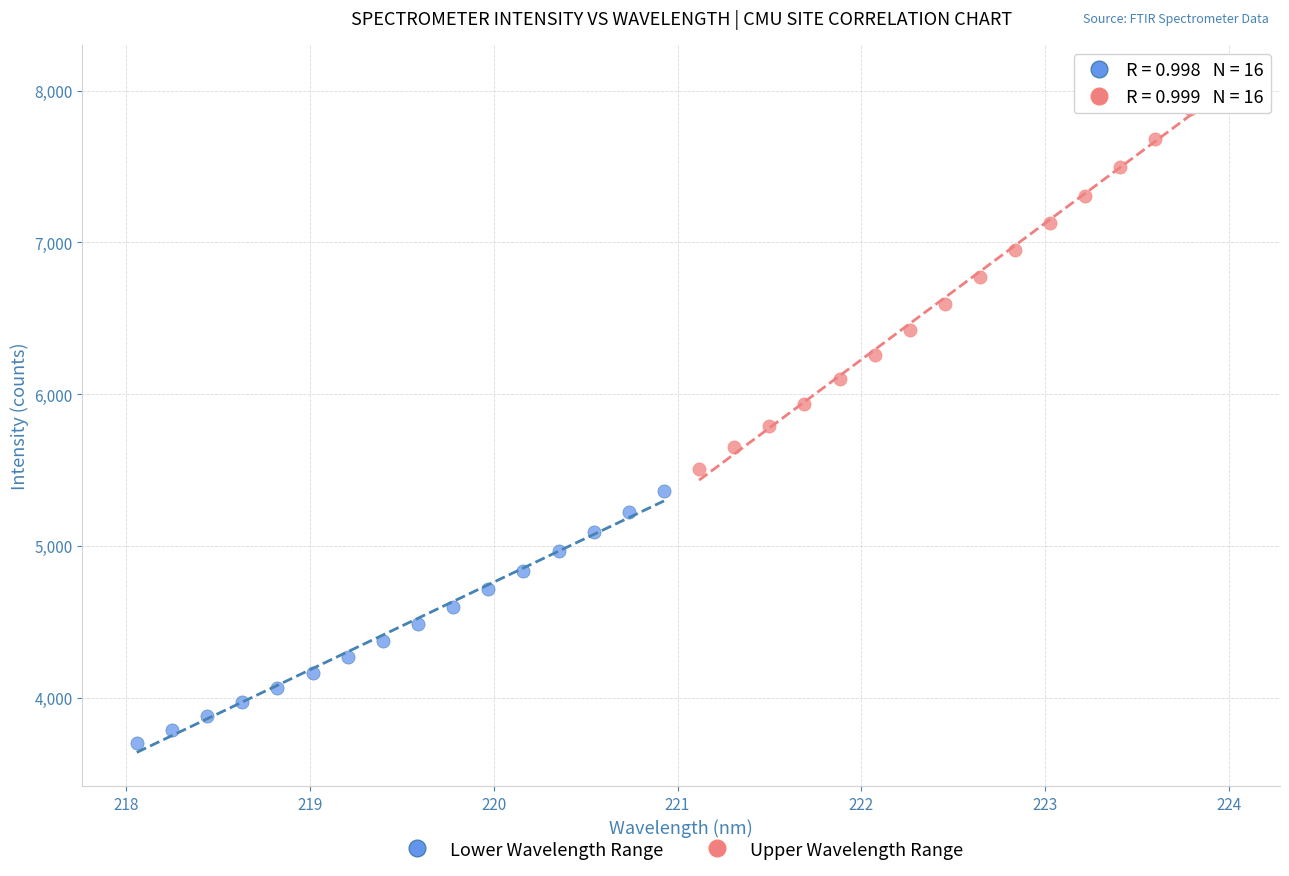

What are all the series names shown in the legend?

Lower Wavelength Range, Upper Wavelength Range